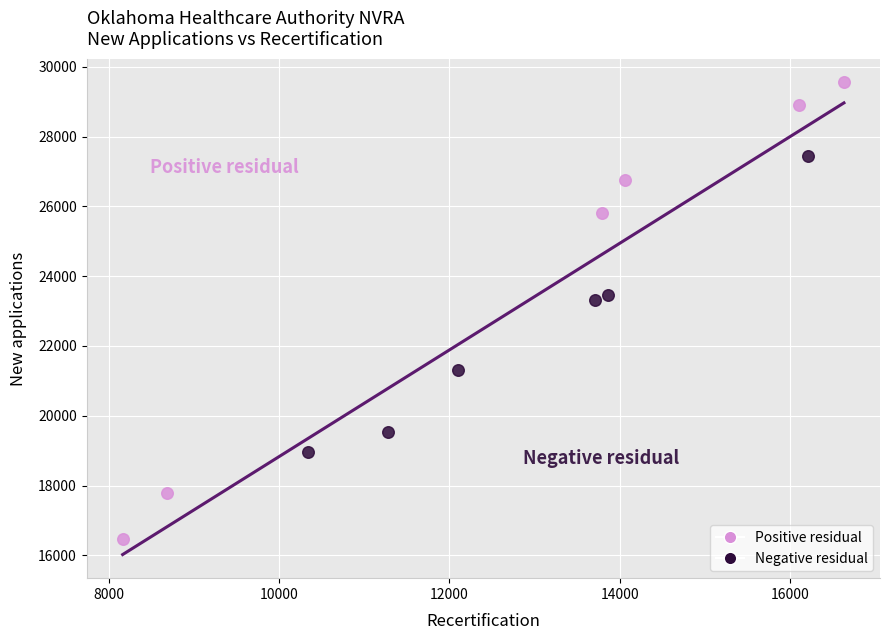

Which series reaches the maximum Y coordinate?

Positive residual